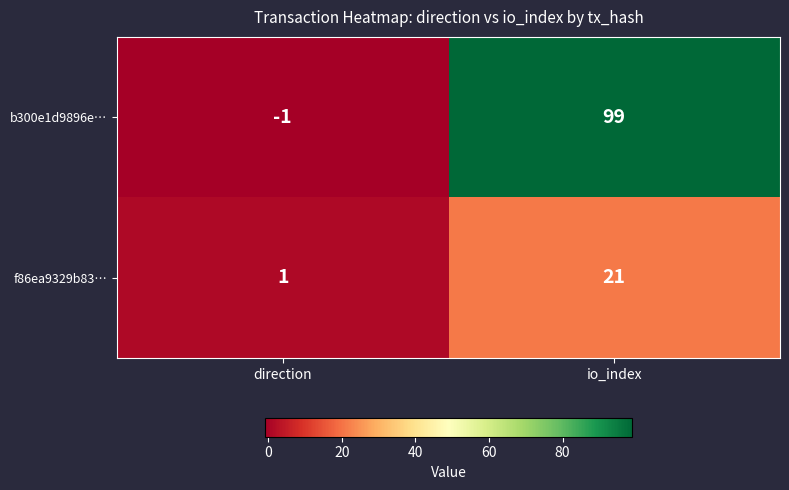

Reading right to left, transcribe all the data shown in this chart.

b300e1d9896e…: io_index=99	direction=-1
f86ea9329b83…: io_index=21	direction=1